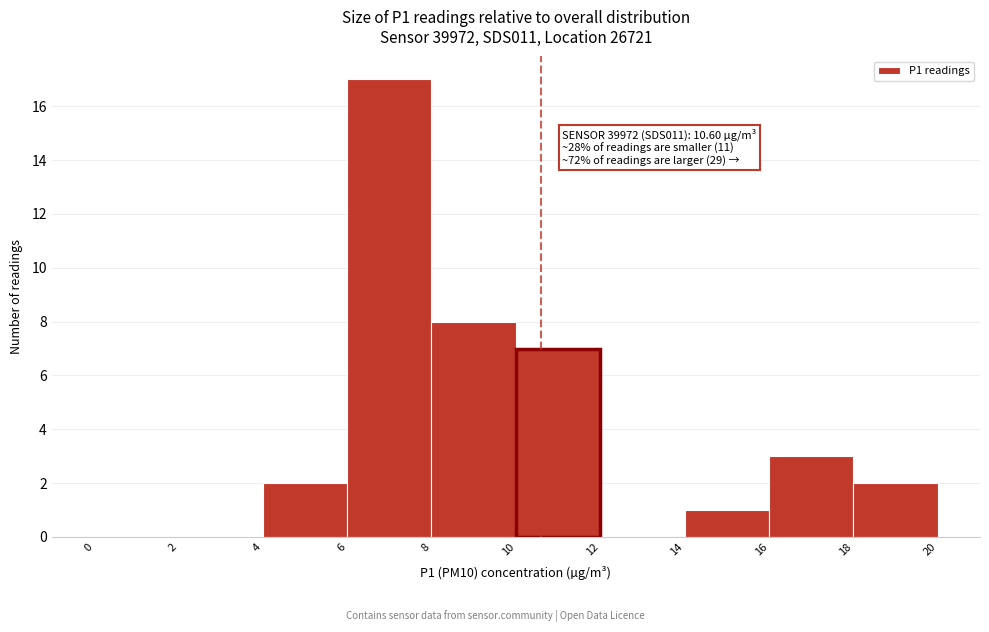

Over which range of the x-axis is the bar tallest?

6 to 8